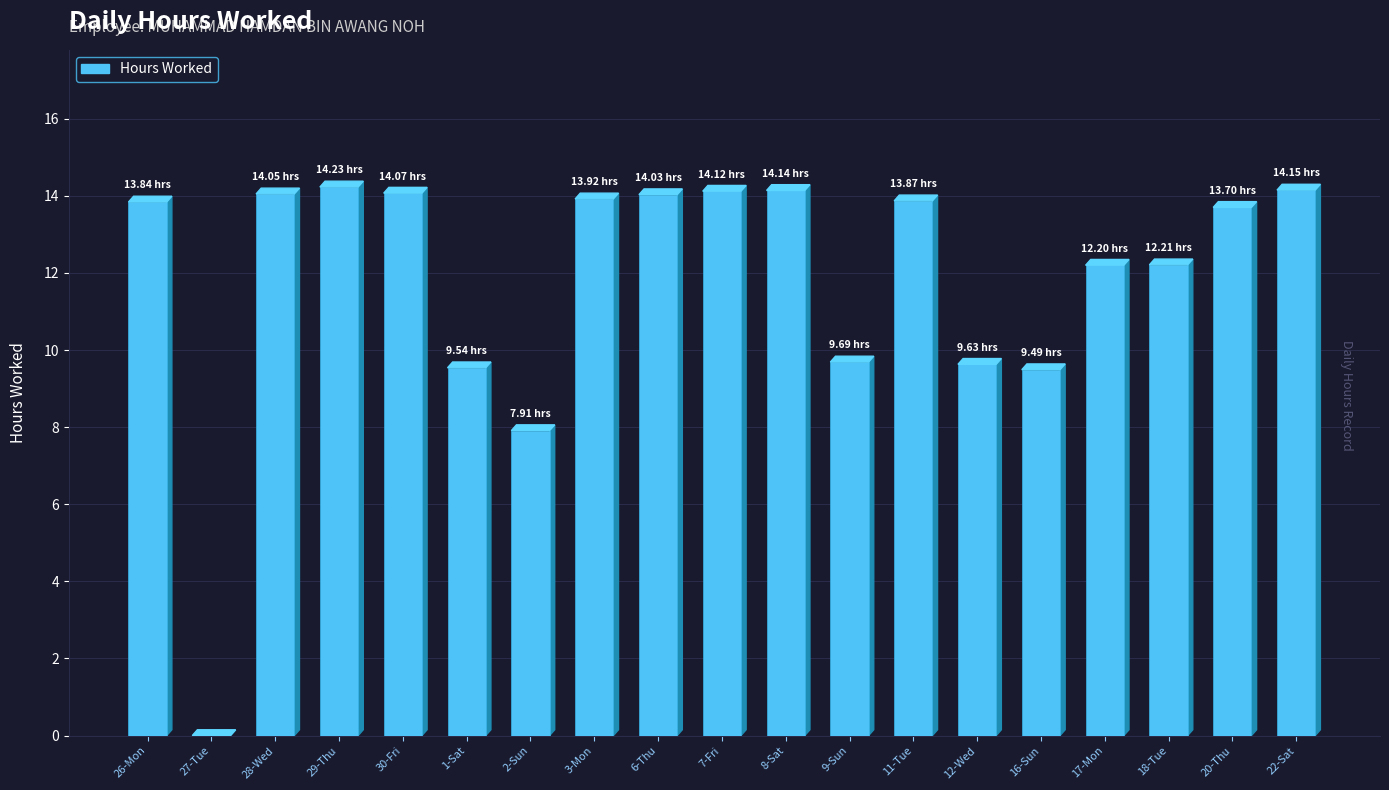

Approximately how many times larger is the value at 30-Fri compared to 3-Mon?

1.0